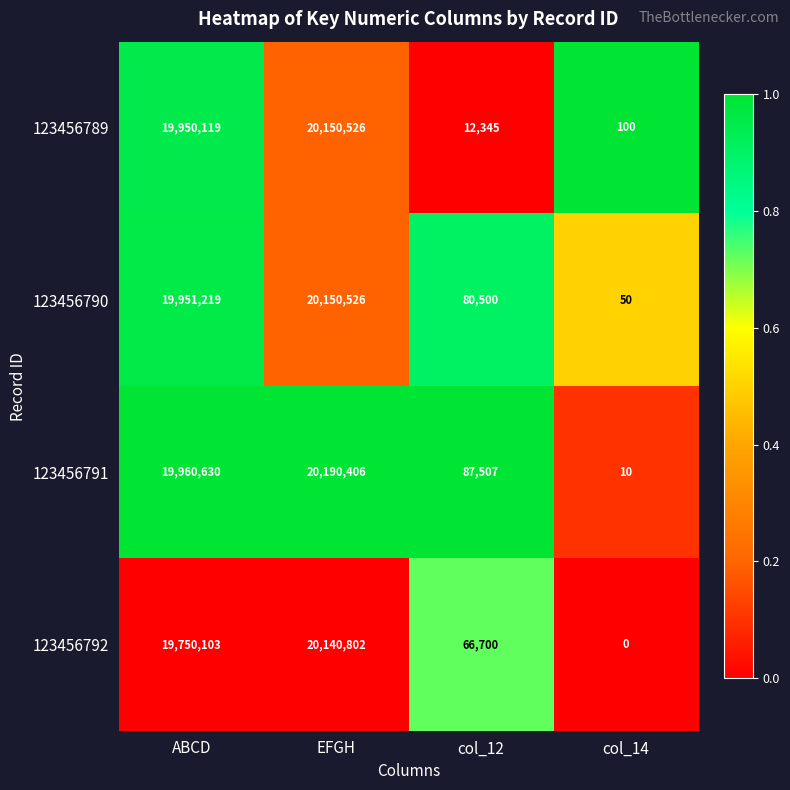

What is the difference between the maximum and minimum values in the 123456790 series?

20150476